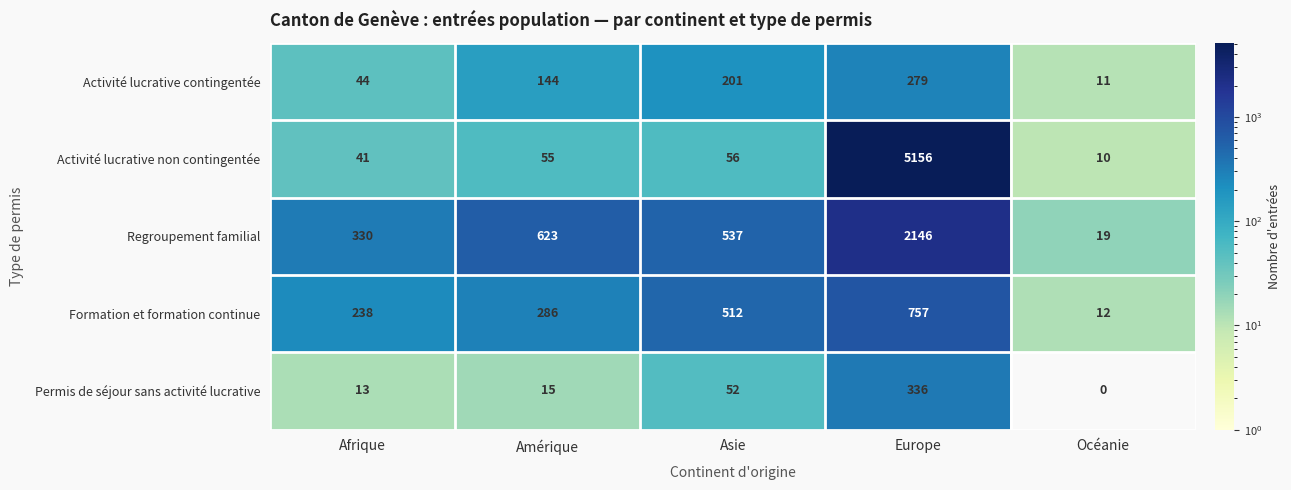

Which series changed the most between Asie and Europe?

Activité lucrative non contingentée